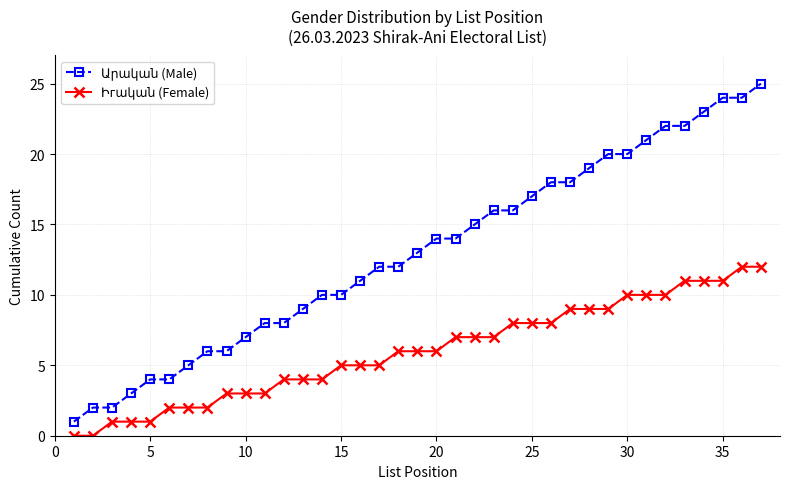

What is the greatest value displayed?

25